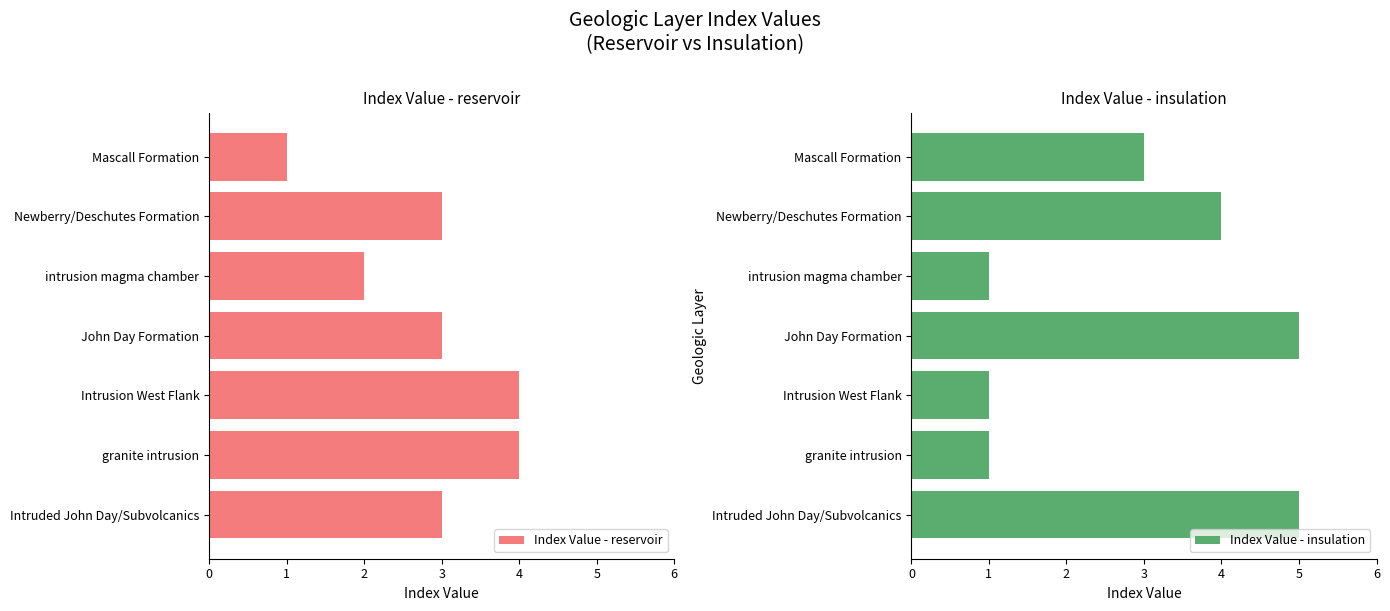

Reading right to left, transcribe all the data shown in this chart.

Index Value - reservoir: 1	3	2	3	4	4	3
Index Value - insulation: 3	4	1	5	1	1	5